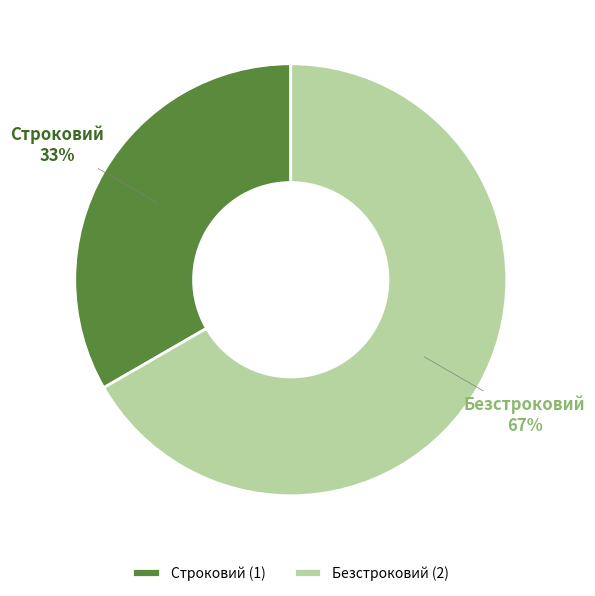

To the nearest percent, what is the average slice percentage?

50%